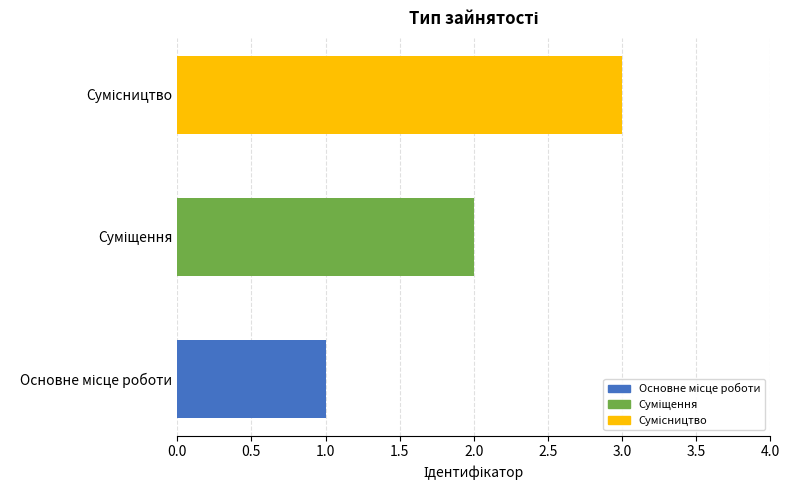

What is the label of the 2nd bar from the right?

Суміщення